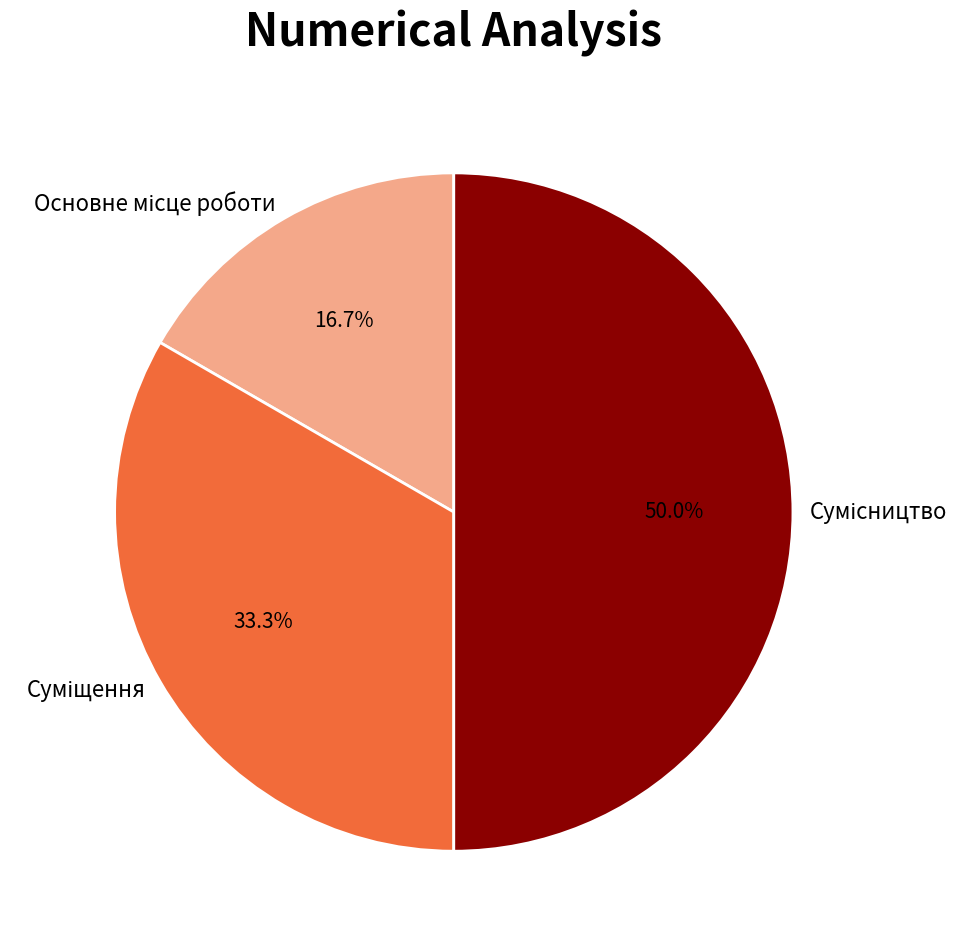

Is it true that Основне місце роботи is 17% of the pie?

True